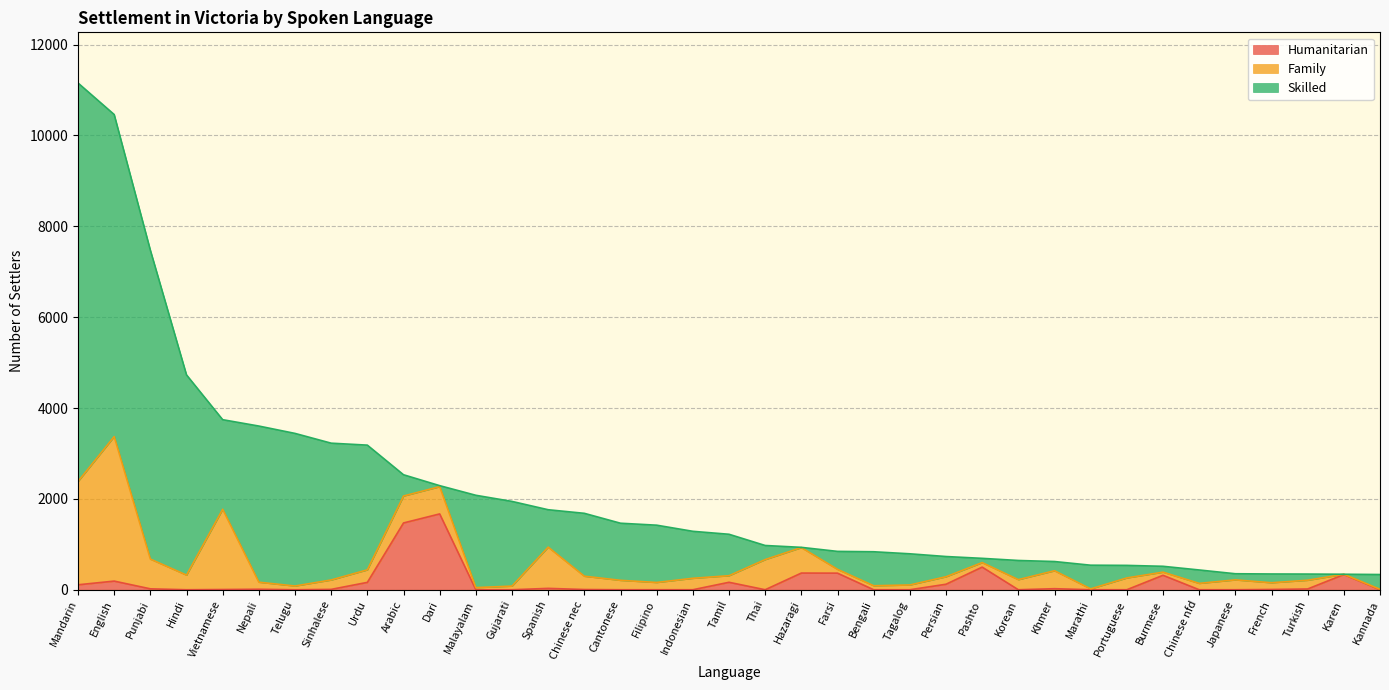

True or false: Total has more than 0 interior local peaks.

False